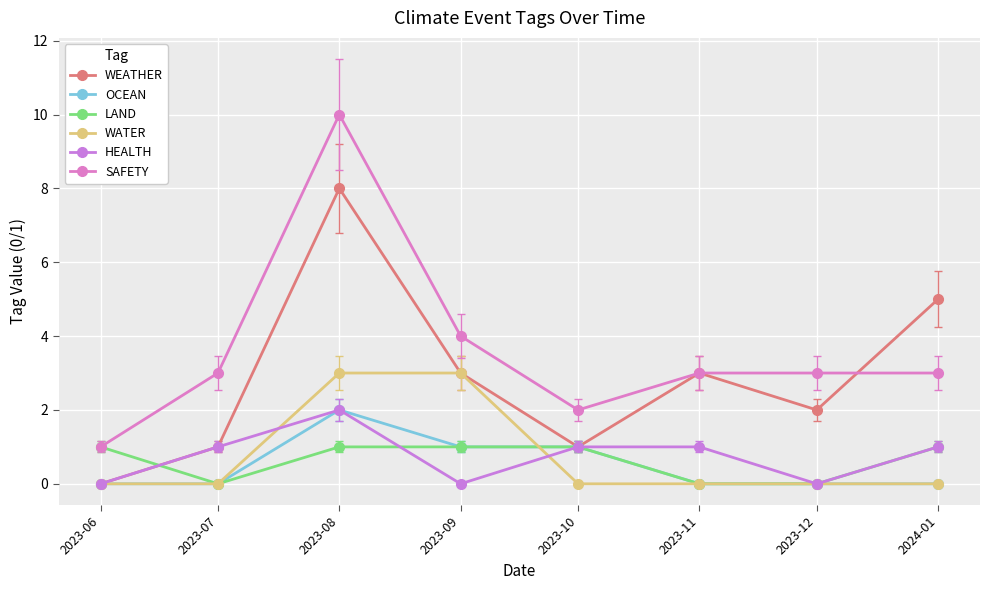

Is it true that OCEAN equals 1 at 2024-01?

False